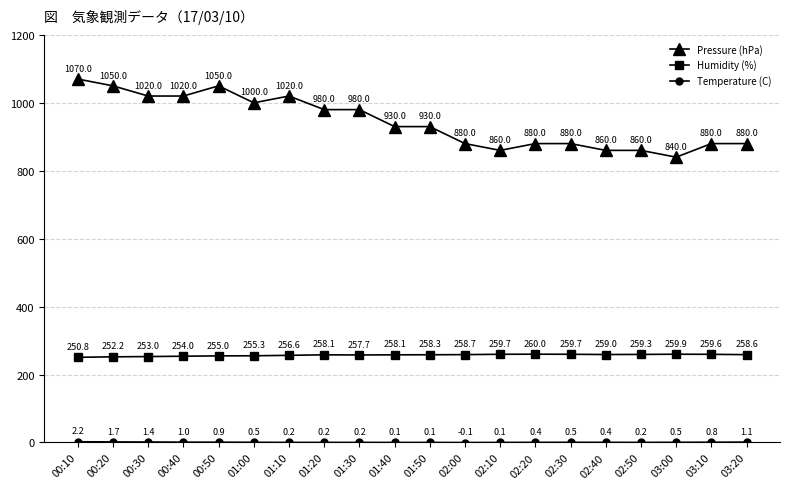

What is the label of the 18th point from the right?

00:30